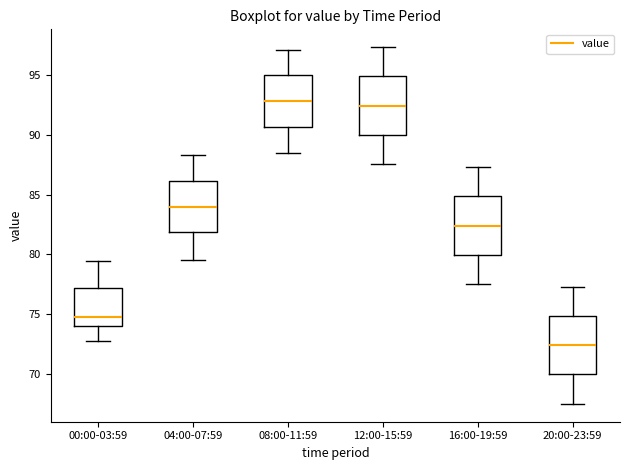

Reading left to right, read every box against the y-axis: the position of its median line, the range the box covers, and the ends of its whiskers. The values are not printed on the chart, so give them approximately, as read against the axis.

00:00-03:59: median 75.0, box 74.0 to 77.0, whiskers 73.0 to 79.5
04:00-07:59: median 84.0, box 82.0 to 86.0, whiskers 79.5 to 88.5
08:00-11:59: median 93.0, box 90.5 to 95.0, whiskers 88.5 to 97.0
12:00-15:59: median 92.5, box 90.0 to 95.0, whiskers 87.5 to 97.5
16:00-19:59: median 82.5, box 80.0 to 85.0, whiskers 77.5 to 87.5
20:00-23:59: median 72.5, box 70.0 to 75.0, whiskers 67.5 to 77.5